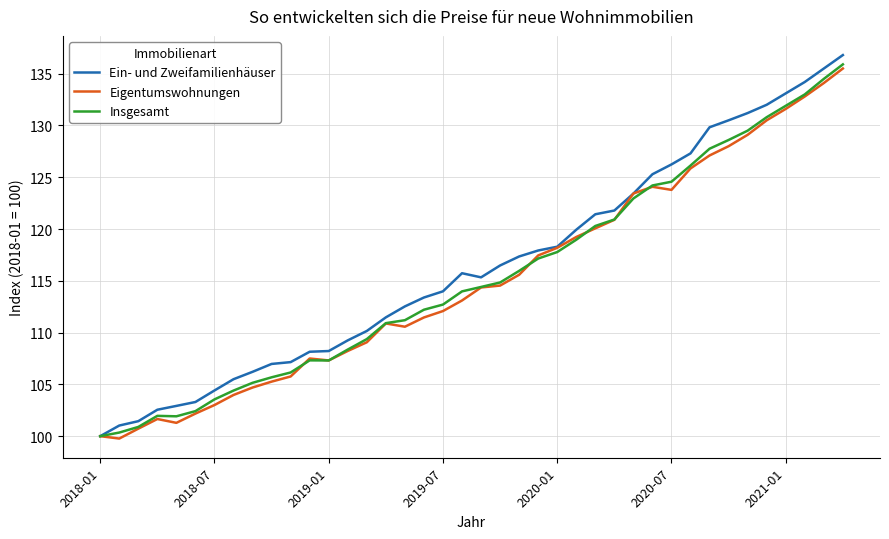

What is the maximum value for Eigentumswohnungen?

135.5